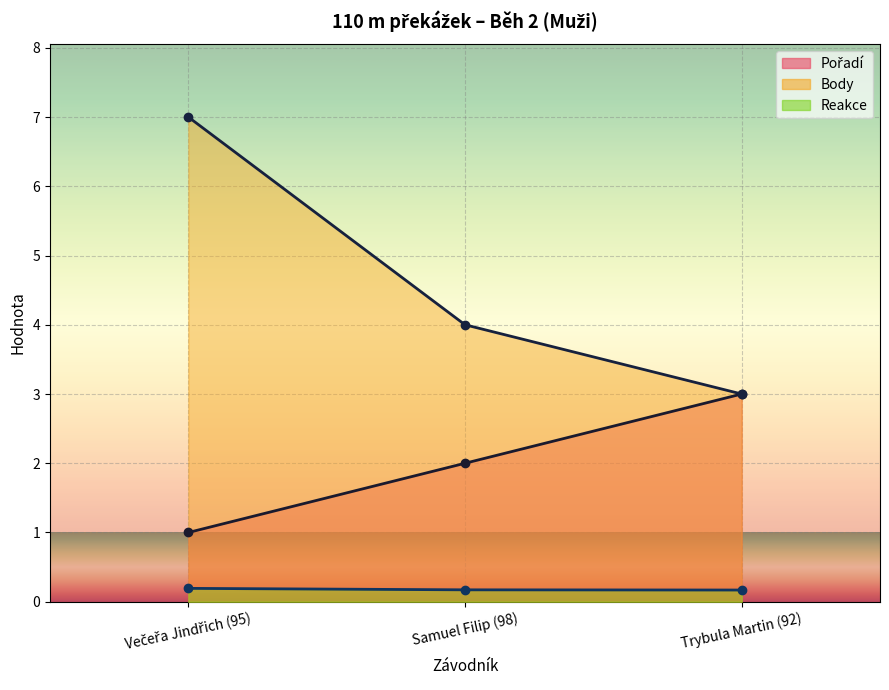

The Pořadí series shows 1.4 at Samuel Filip (98). True or false?

False